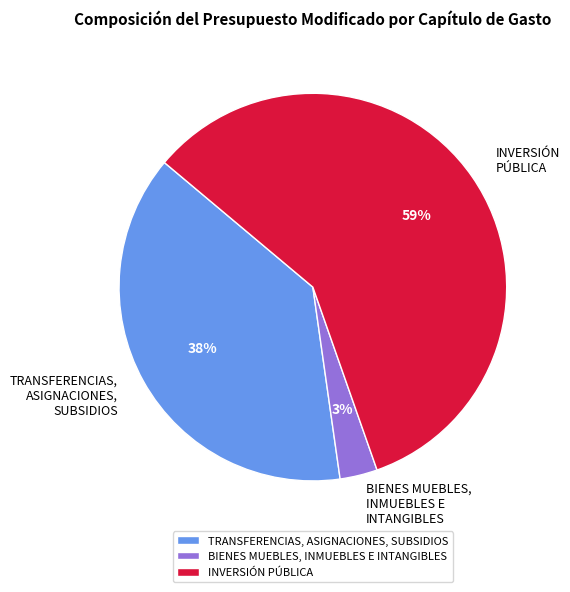

What is the smallest slice in the pie chart?

BIENES MUEBLES, INMUEBLES E INTANGIBLES